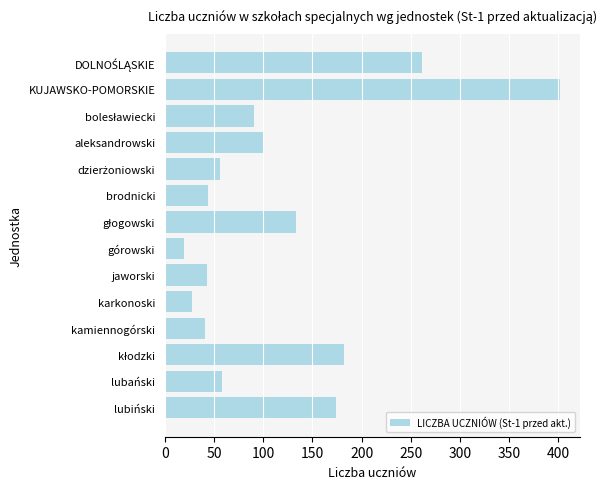

True or false: the data shows 134 at aleksandrowski.

False